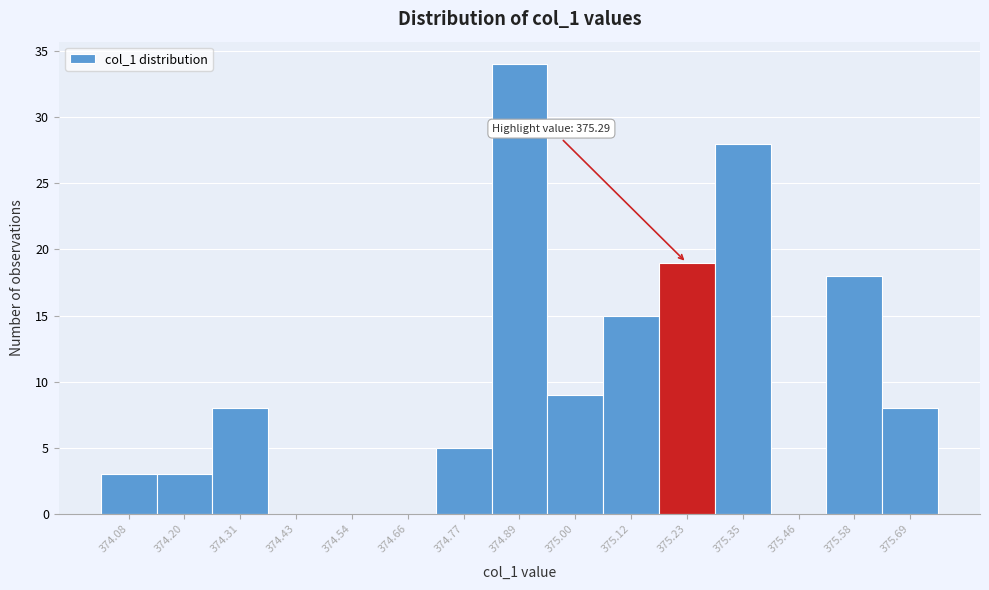

Reading right to left, what are all the values shown in this chart?

375.69=8	375.58=18	375.46=0	375.35=28	375.23=19	375.12=15	375.00=9	374.89=34	374.77=5	374.66=0	374.54=0	374.43=0	374.31=8	374.20=3	374.08=3